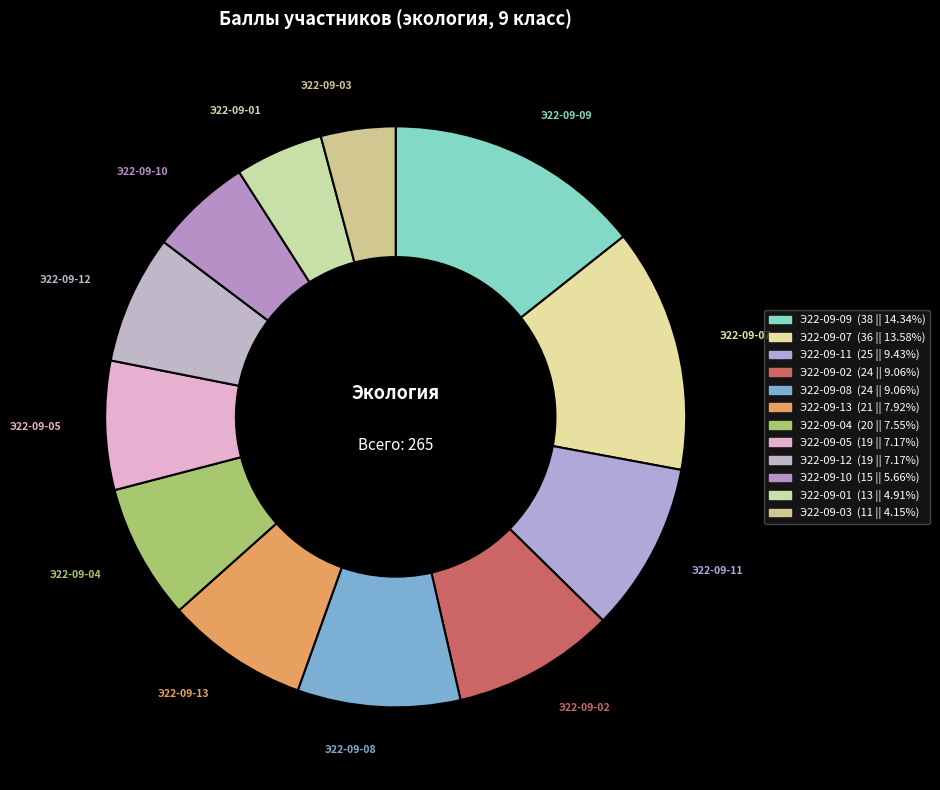

Which has a higher value, Э22-09-08 or Э22-09-11?

Э22-09-11